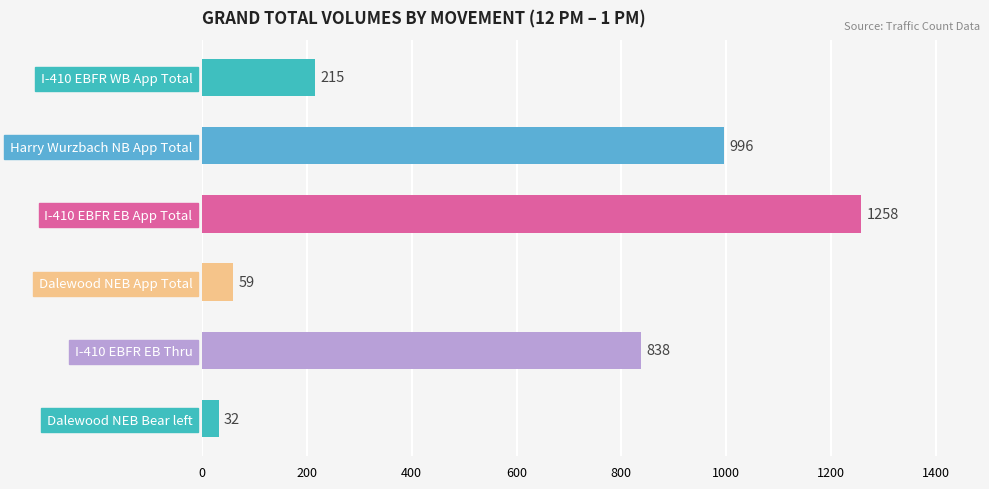

List the labels in order of value, largest first.

I-410 EBFR EB App Total, Harry Wurzbach NB App Total, I-410 EBFR EB Thru, I-410 EBFR WB App Total, Dalewood NEB App Total, Dalewood NEB Bear left